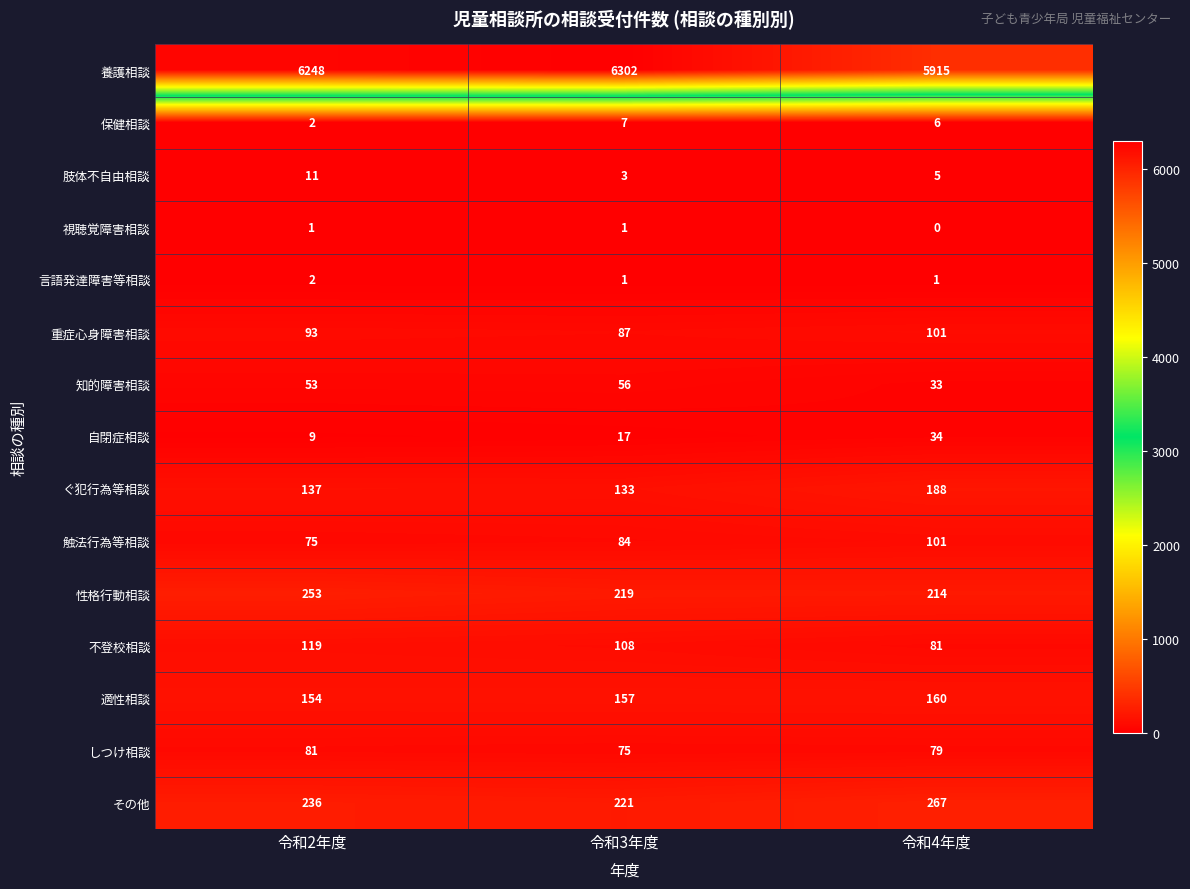

Where is 知的障害相談 nearest to the value 44?

令和2年度